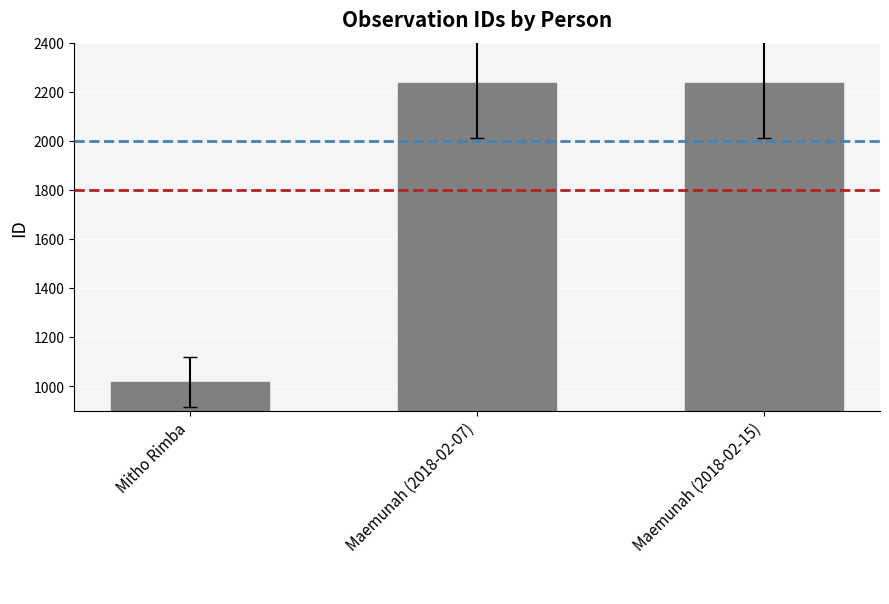

What is the label of the 2nd bar from the right?

Maemunah (2018-02-07)